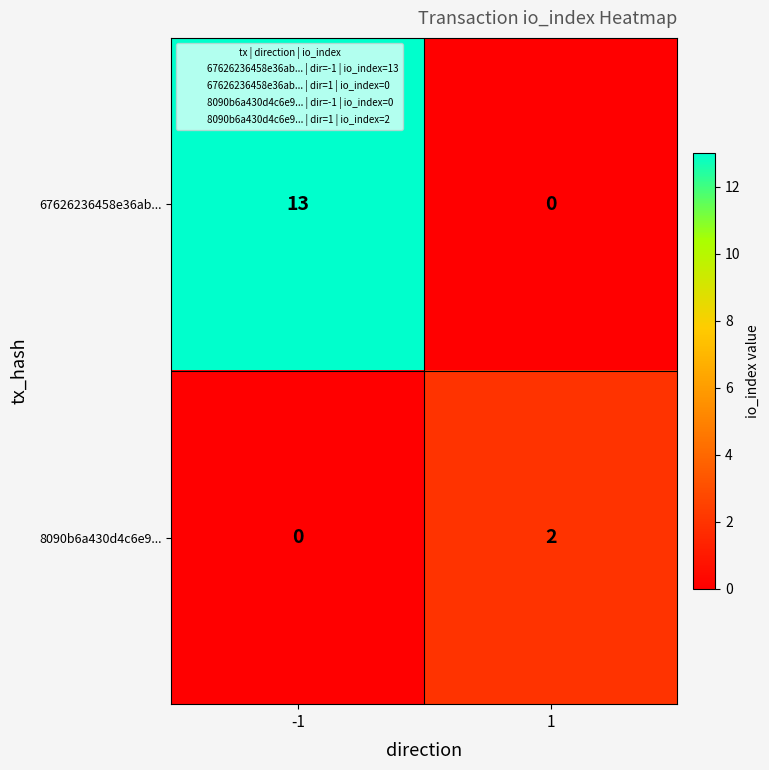

What is the difference between the maximum and minimum values in the 67626236458e36ab... series?

13